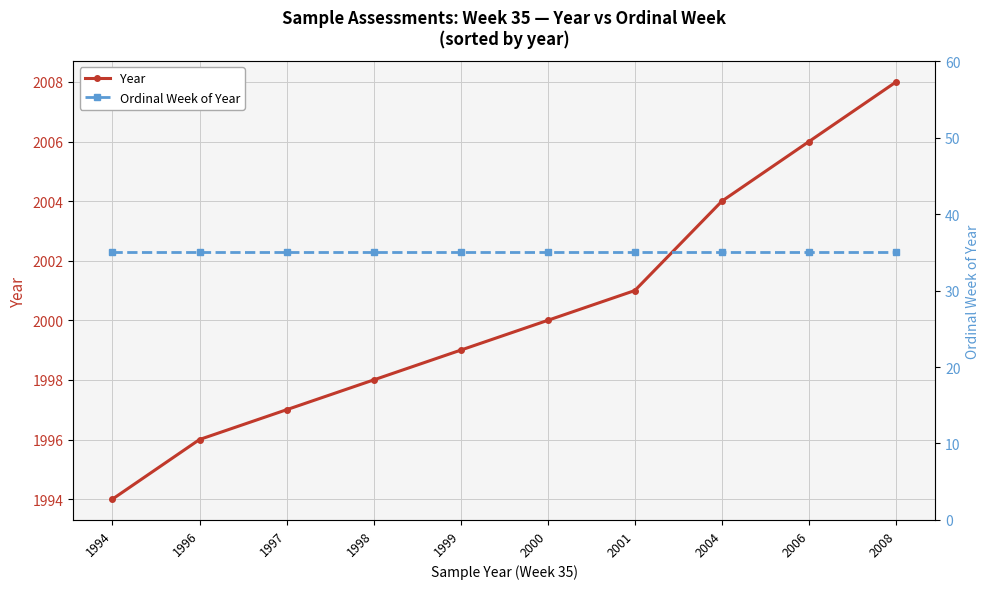

At how many categories does at least one series exceed 1926?

10